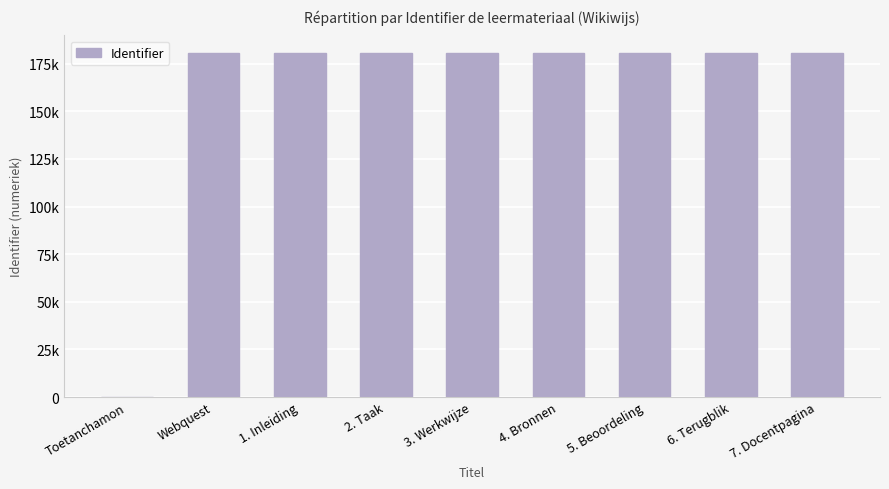

Are the bars horizontal?

No